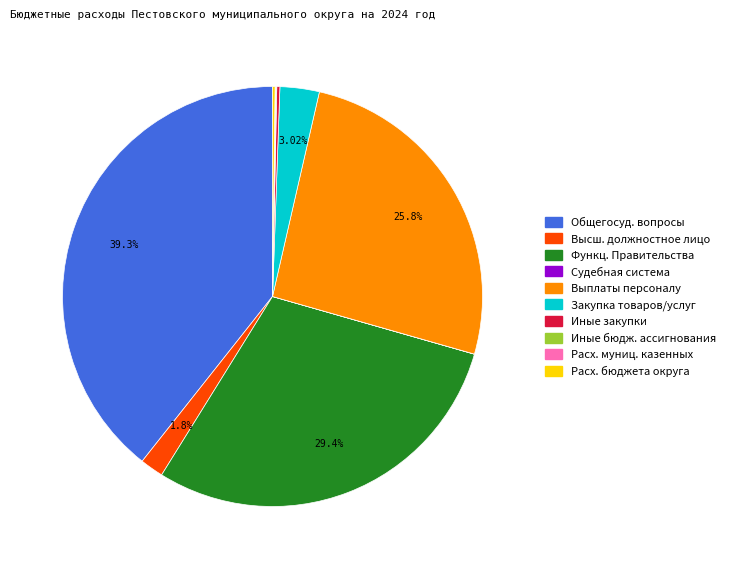

Does any single category account for the majority?

No